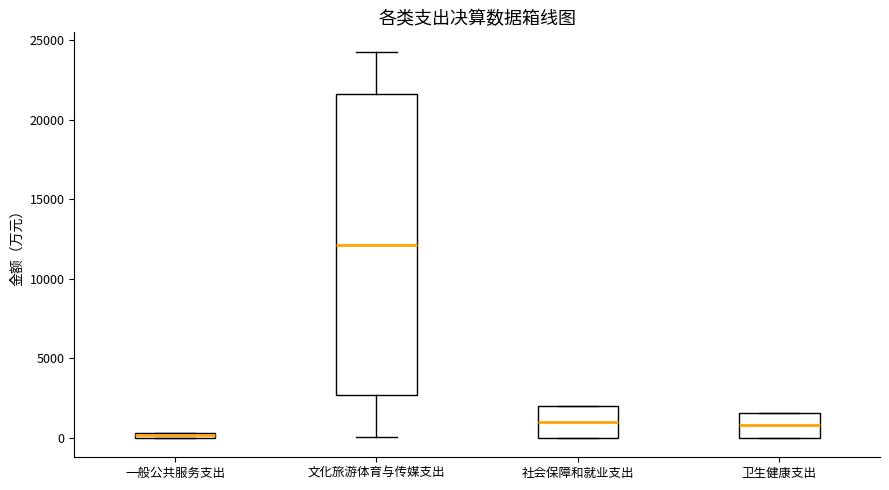

Which box's median line is the highest?

文化旅游体育与传媒支出